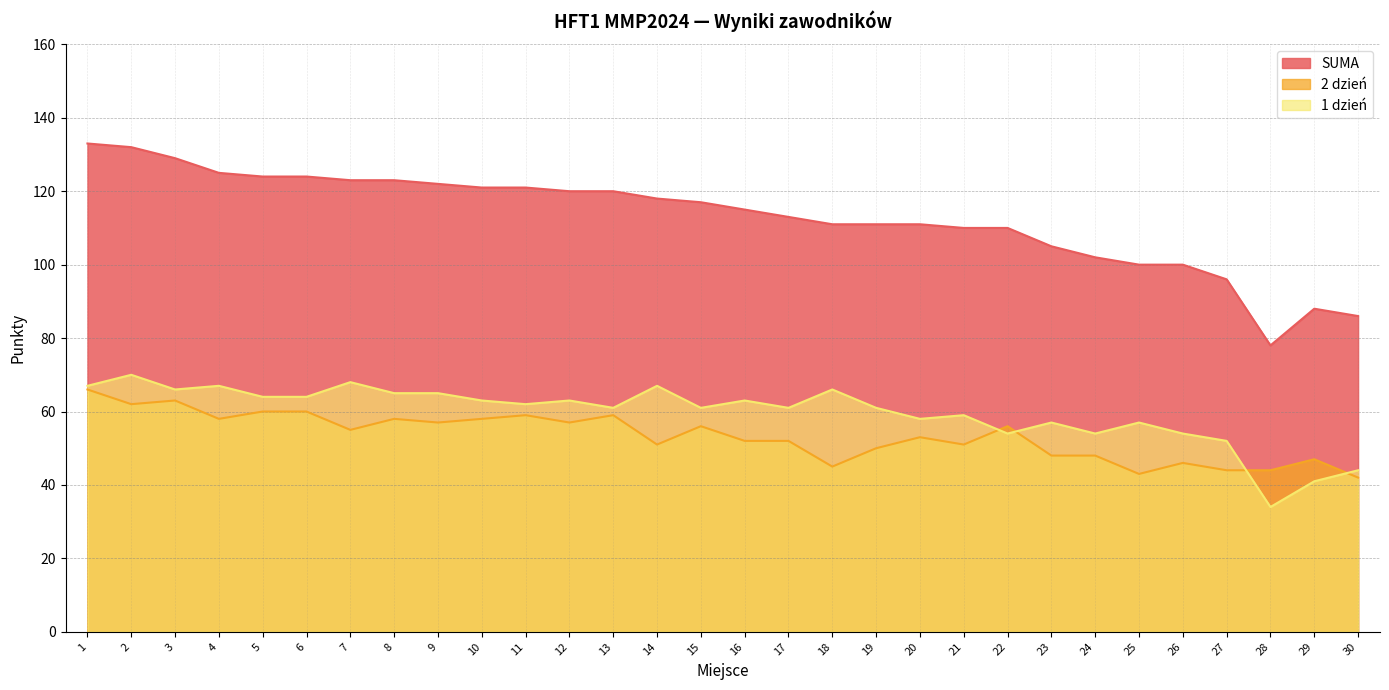

True or false: SUMA and 1 dzień cross at least once.

False